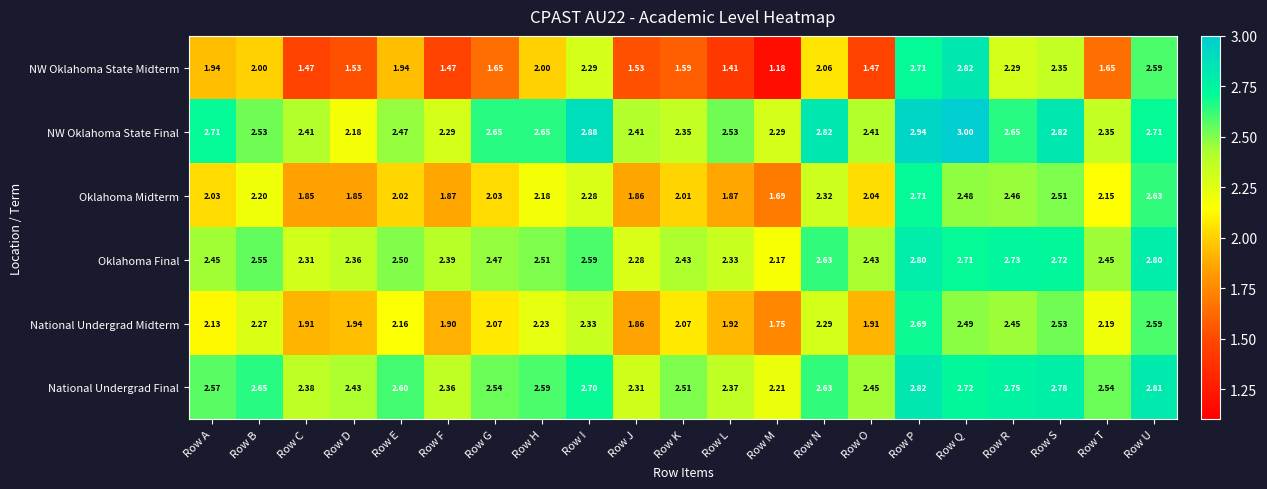

At which category is the sum across all series the highest?

Row P